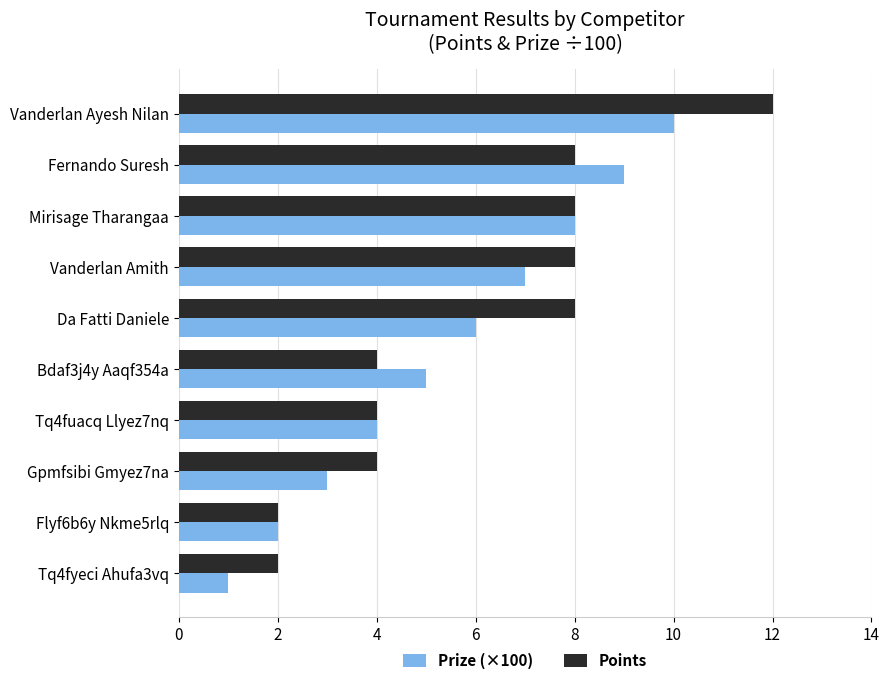

What are all the series names shown in the legend?

Prize (×100), Points